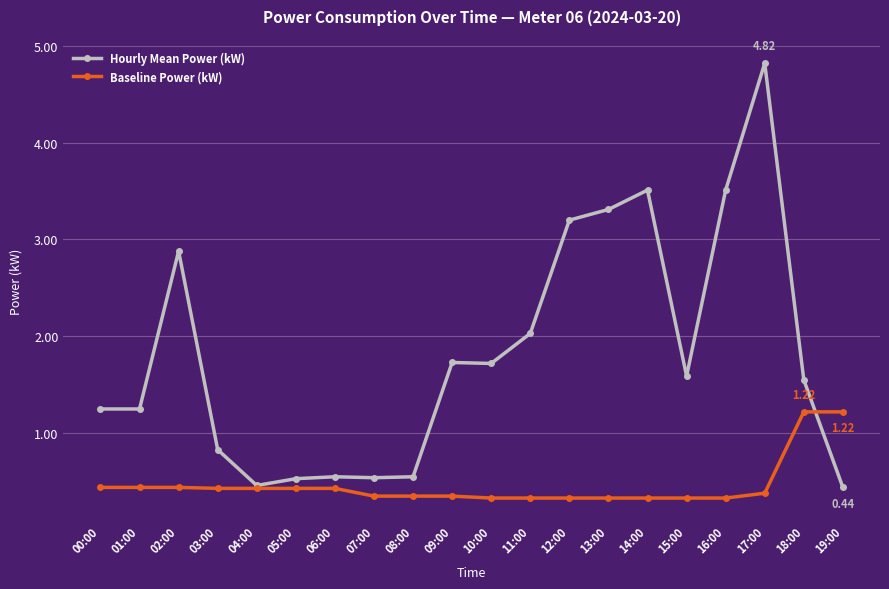

The Hourly Mean Power (kW) series shows 8.5 at 17:00. True or false?

False